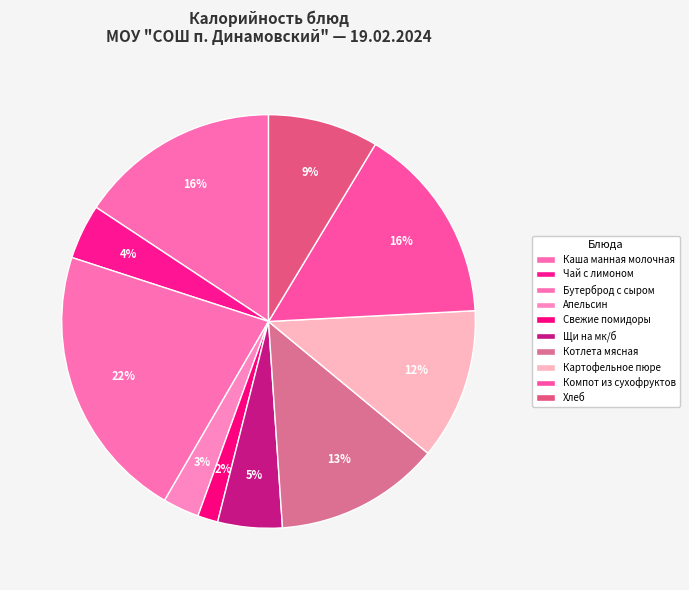

Do Хлеб and Свежие помидоры together represent more than half of the pie?

No